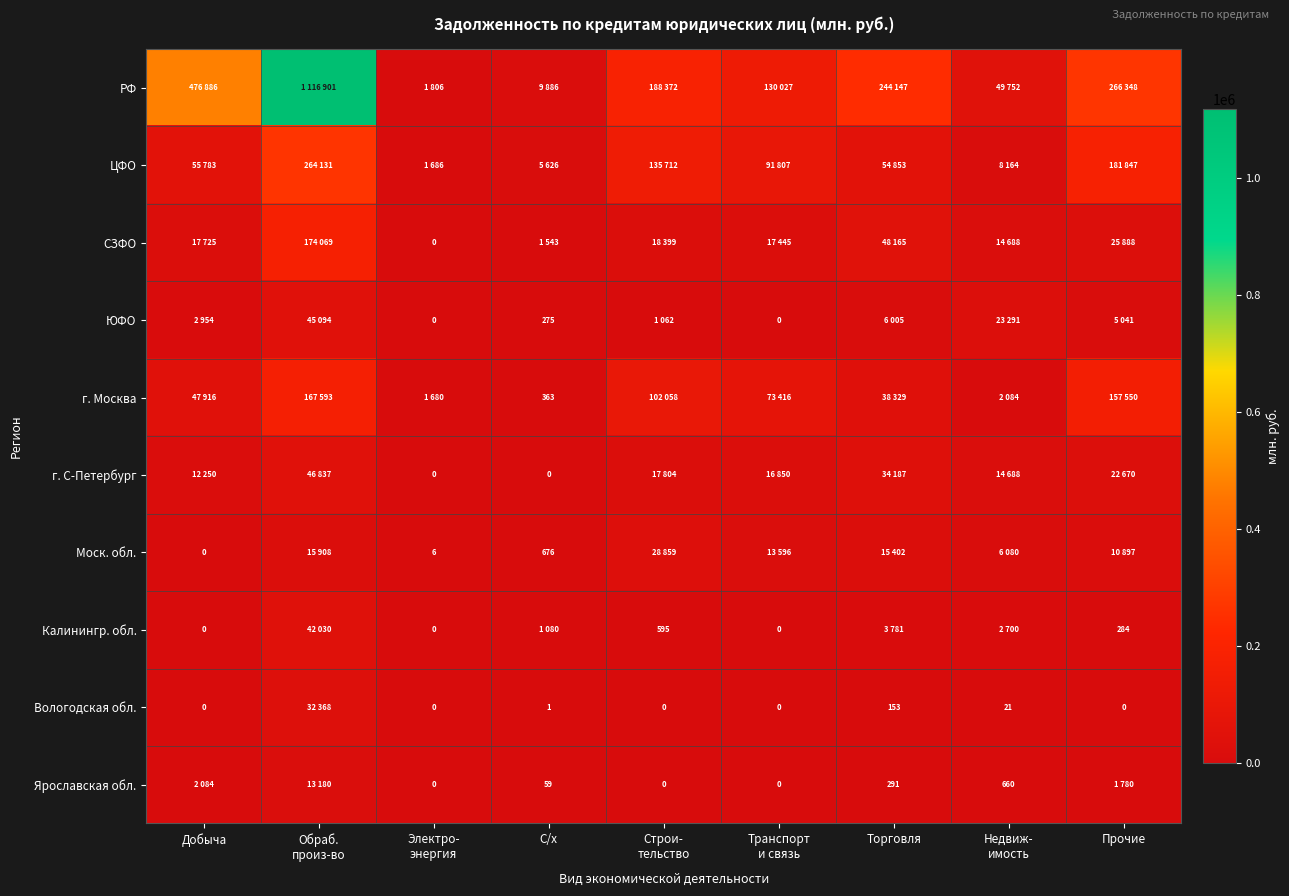

What is the total value across all series at Недвиж-
имость?

122128